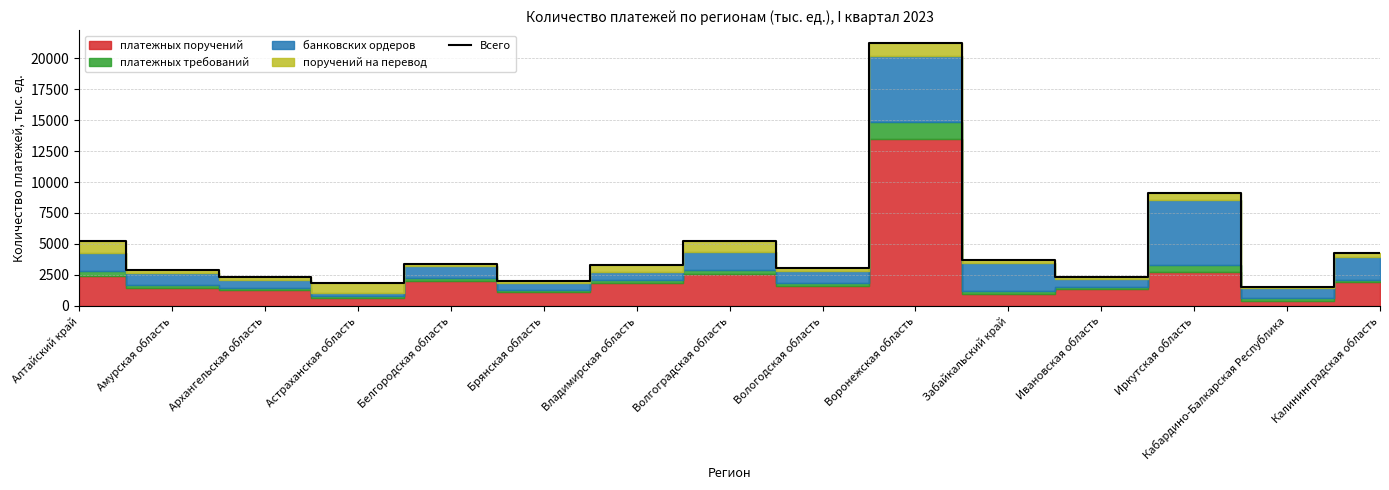

What is the label of the 2nd point from the right?

Кабардино-Балкарская Республика